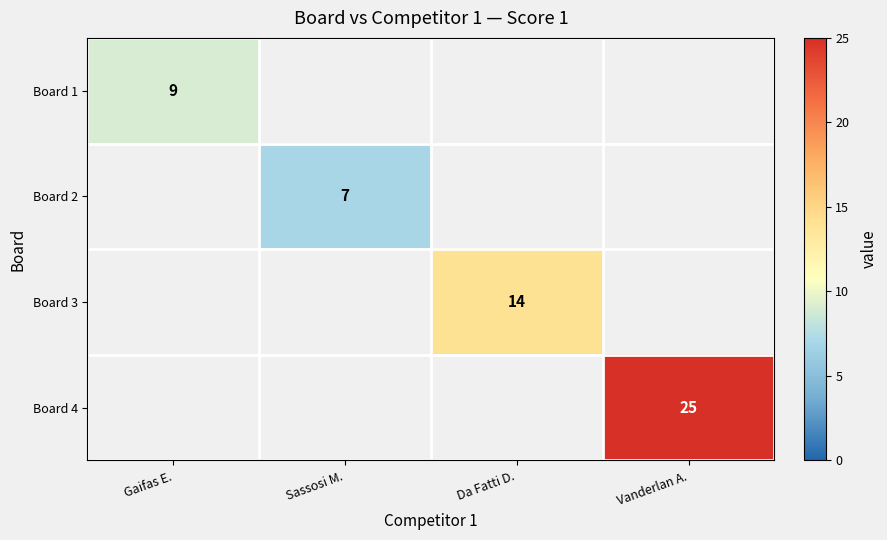

Is it true that Board 3 equals 7 at Da Fatti D.?

False